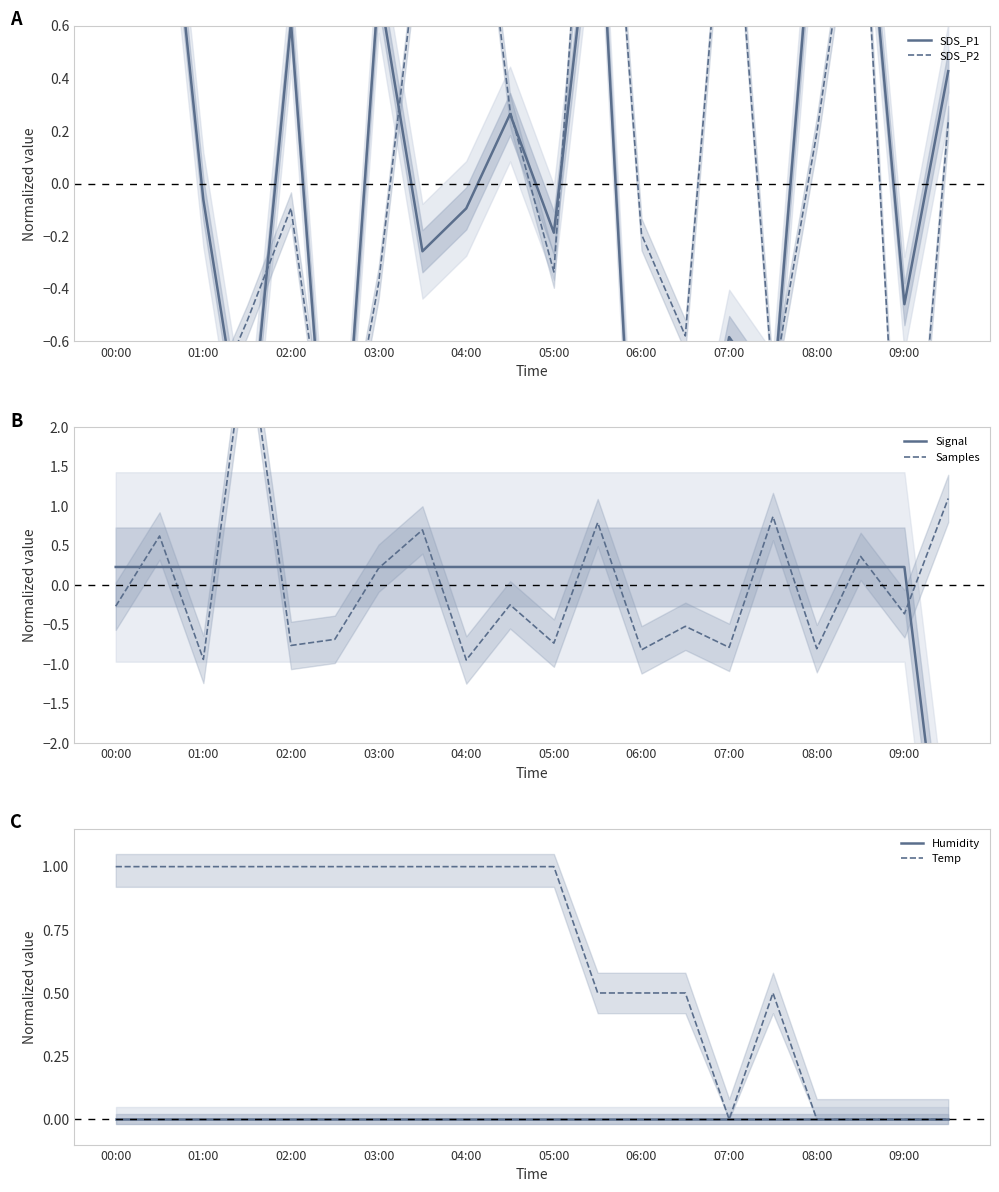

At which category is the sum across all series the highest?

11